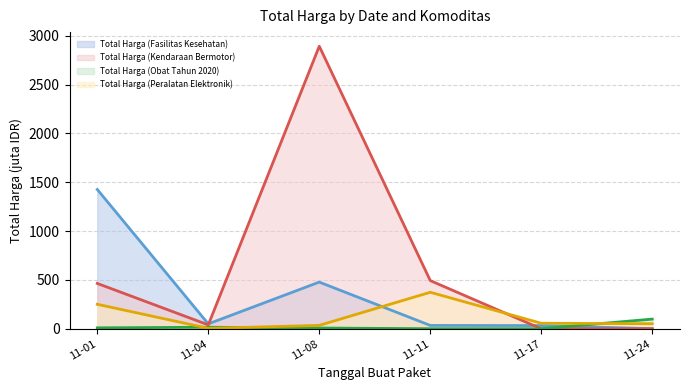

How many categories are shown in the chart?

6